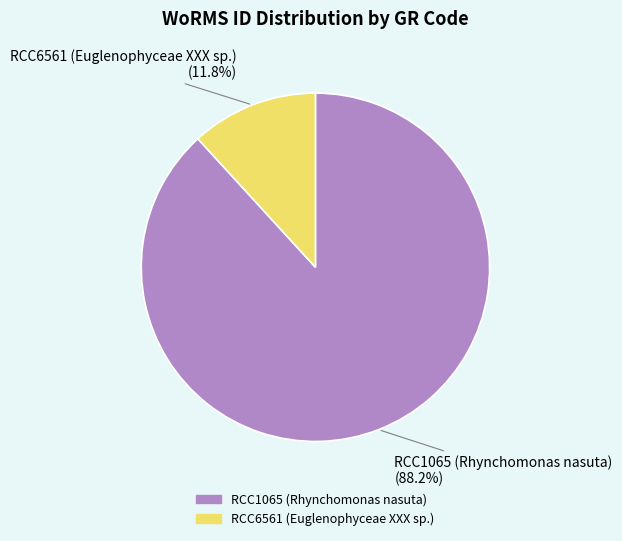

Which slice is the largest?

RCC1065 (Rhynchomonas nasuta)